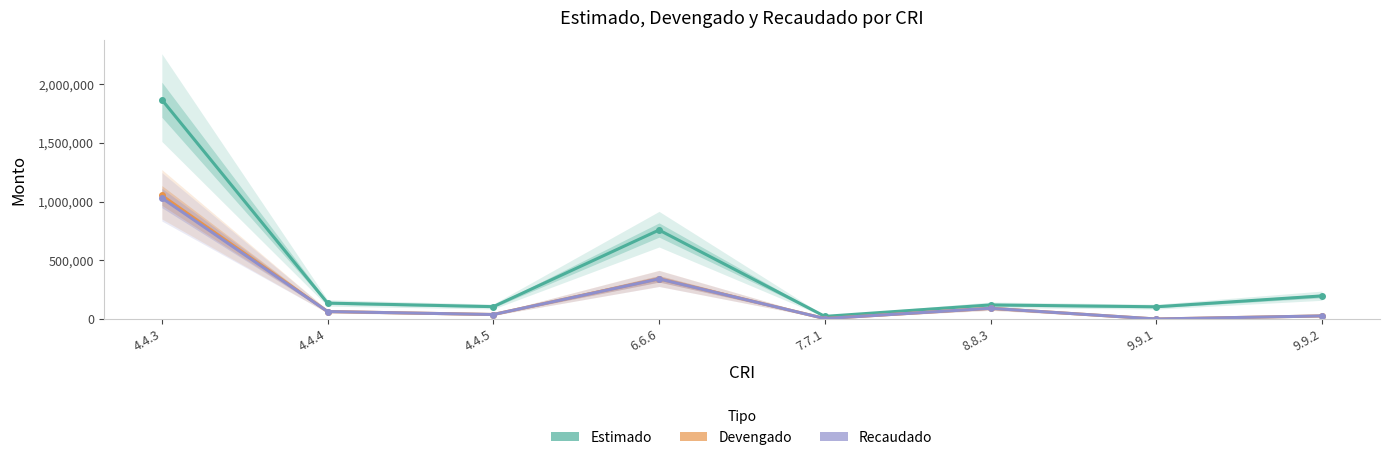

List the labels in order of Devengado value, smallest first.

9.9.1, 7.7.1, 9.9.2, 4.4.5, 4.4.4, 8.8.3, 6.6.6, 4.4.3